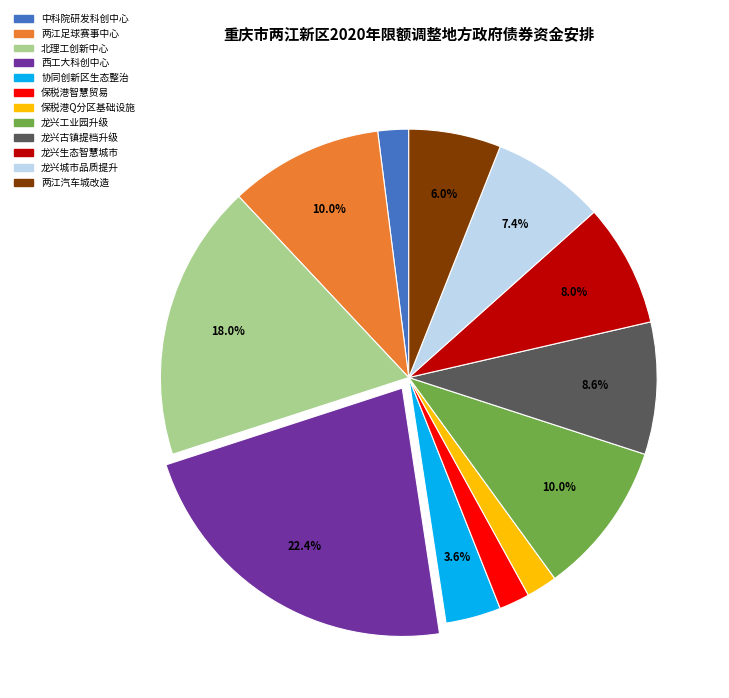

Which has a higher value, 两江汽车城改造 or 龙兴古镇提档升级?

龙兴古镇提档升级